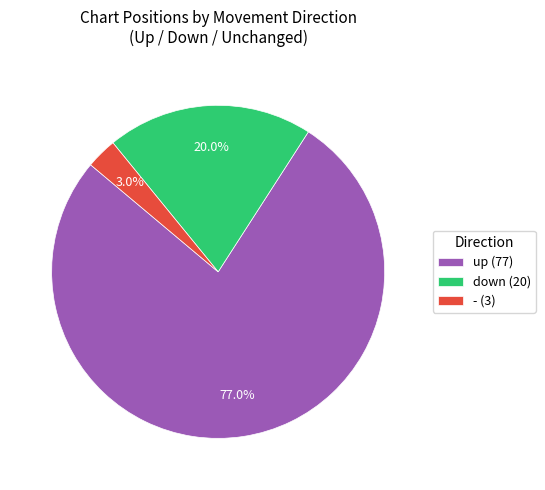

Does up (77) represent more than half of the total?

Yes